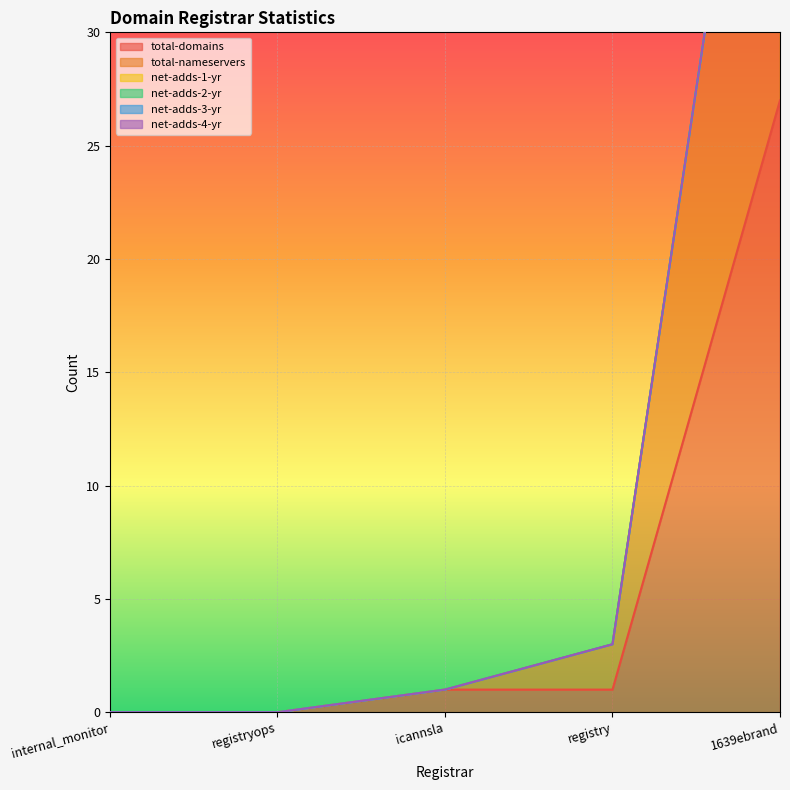

The value of net-adds-2-yr at registry is 0. True or false?

True